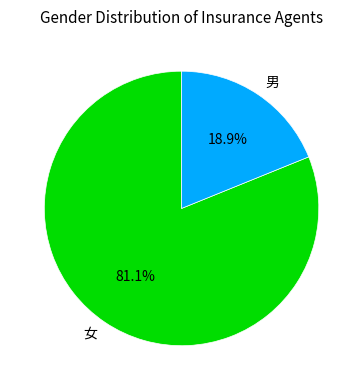

To the nearest percent, what is the average slice percentage?

50%